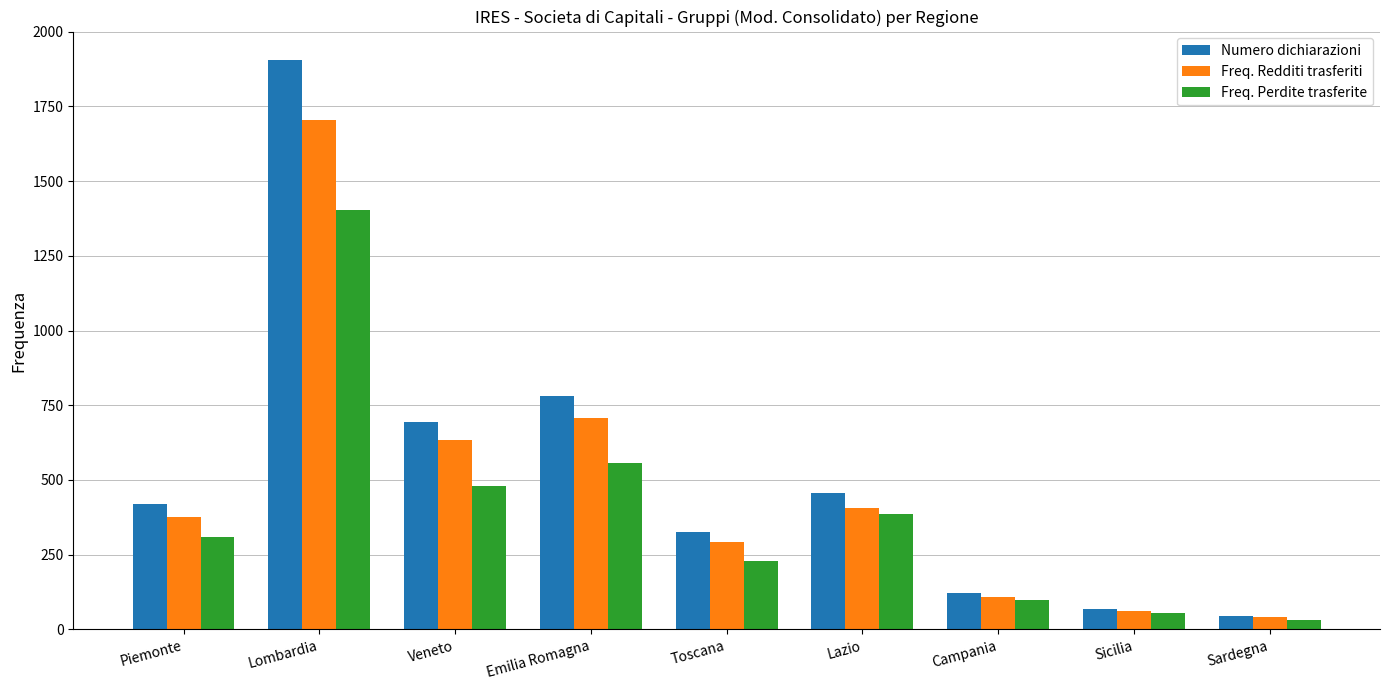

What is the total value across all series at Piemonte?

1104